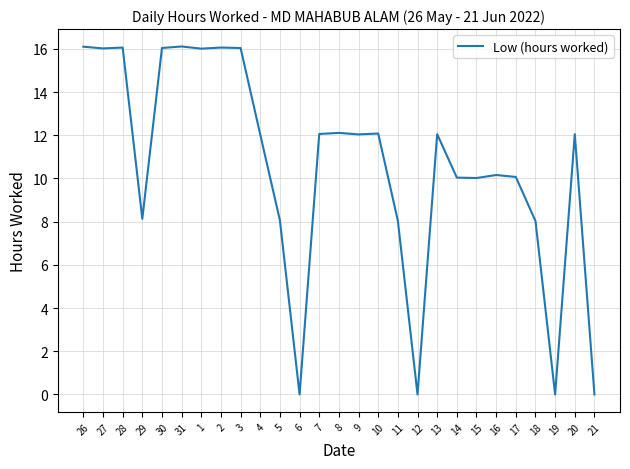

What is the change in value from 27 to 5?

-8.0